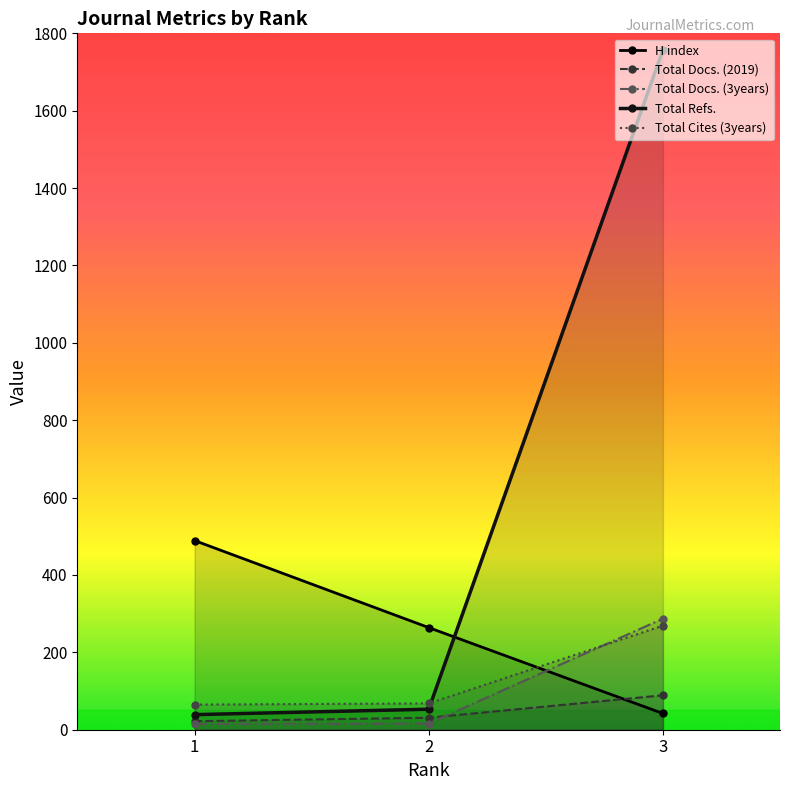

The value of Total Docs. (2019) at 3 is 89. True or false?

True